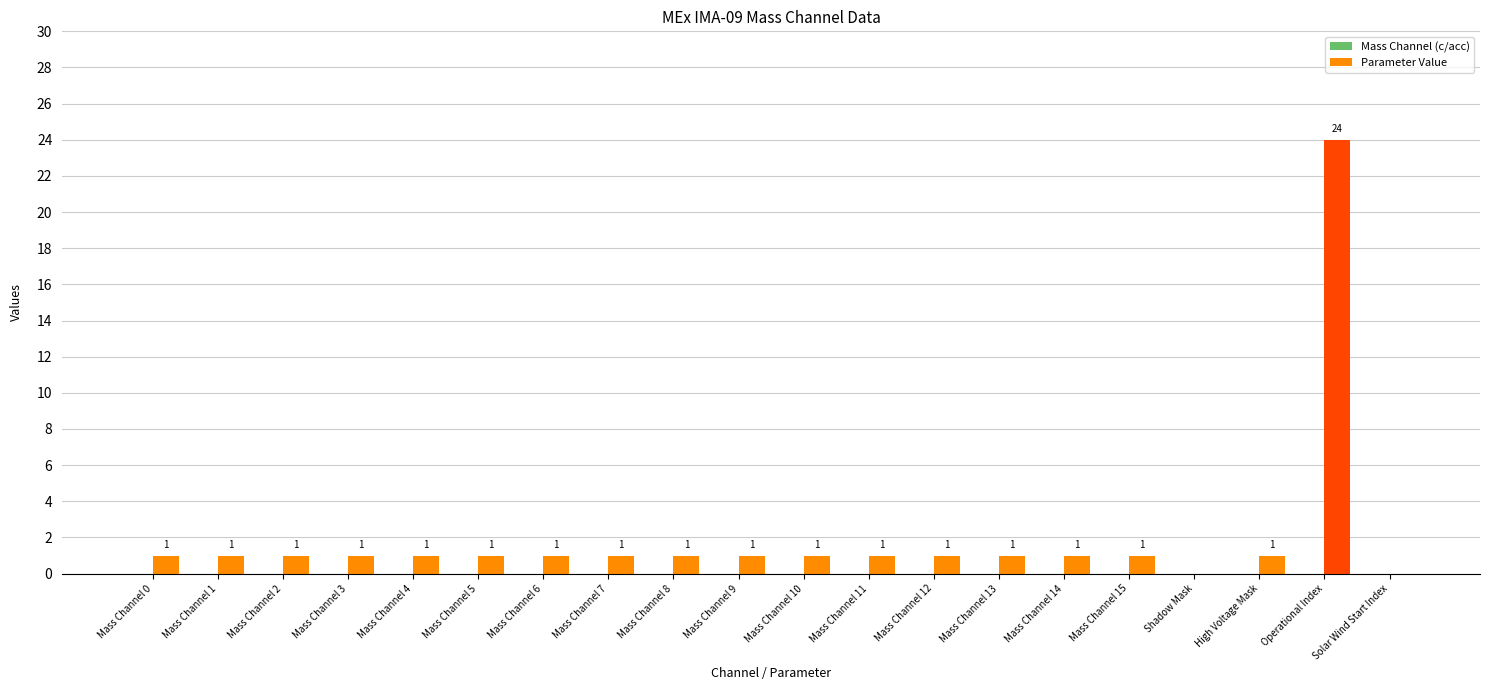

Which has a higher value, Mass Channel 6 or Solar Wind Start Index?

Mass Channel 6